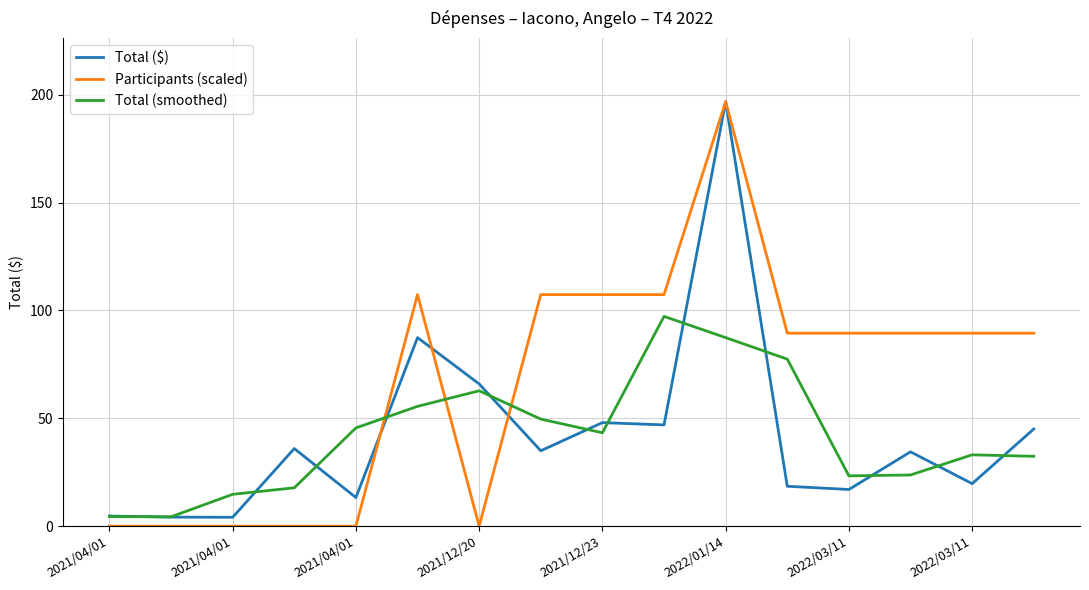

How many distinct data groups are displayed?

3